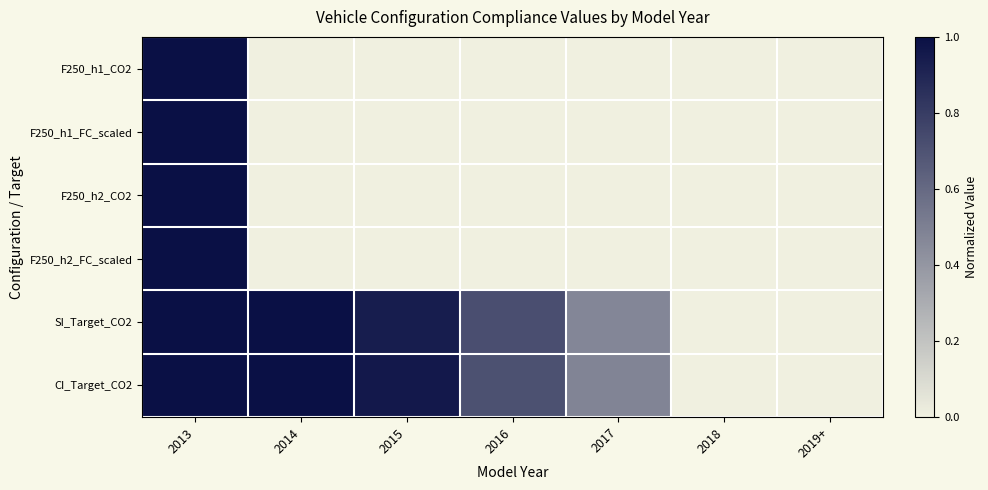

How many series are shown in this chart?

6